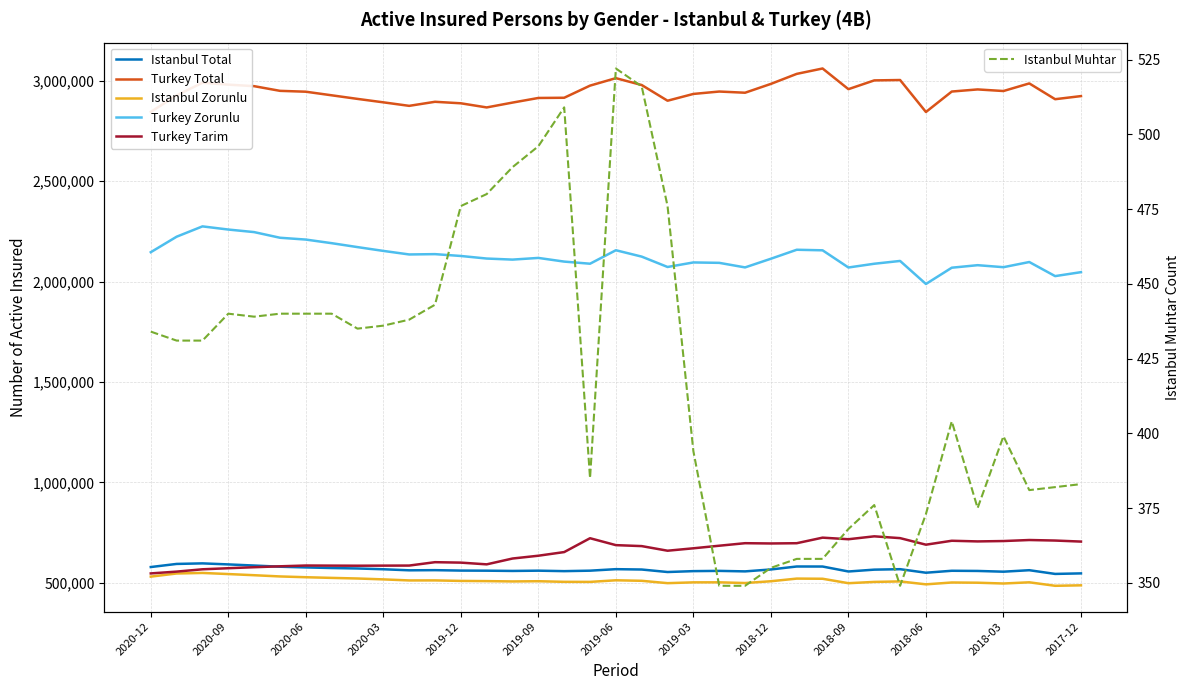

What is the sum of all Turkey Tarim values?

24081933